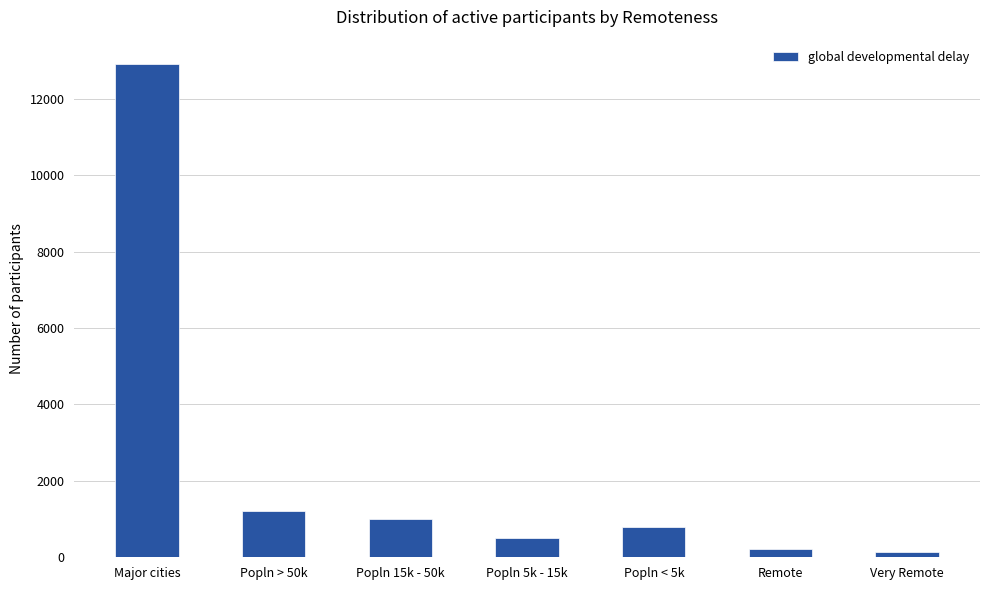

What value does the data have at Popln > 50k, to the nearest 10?

1210